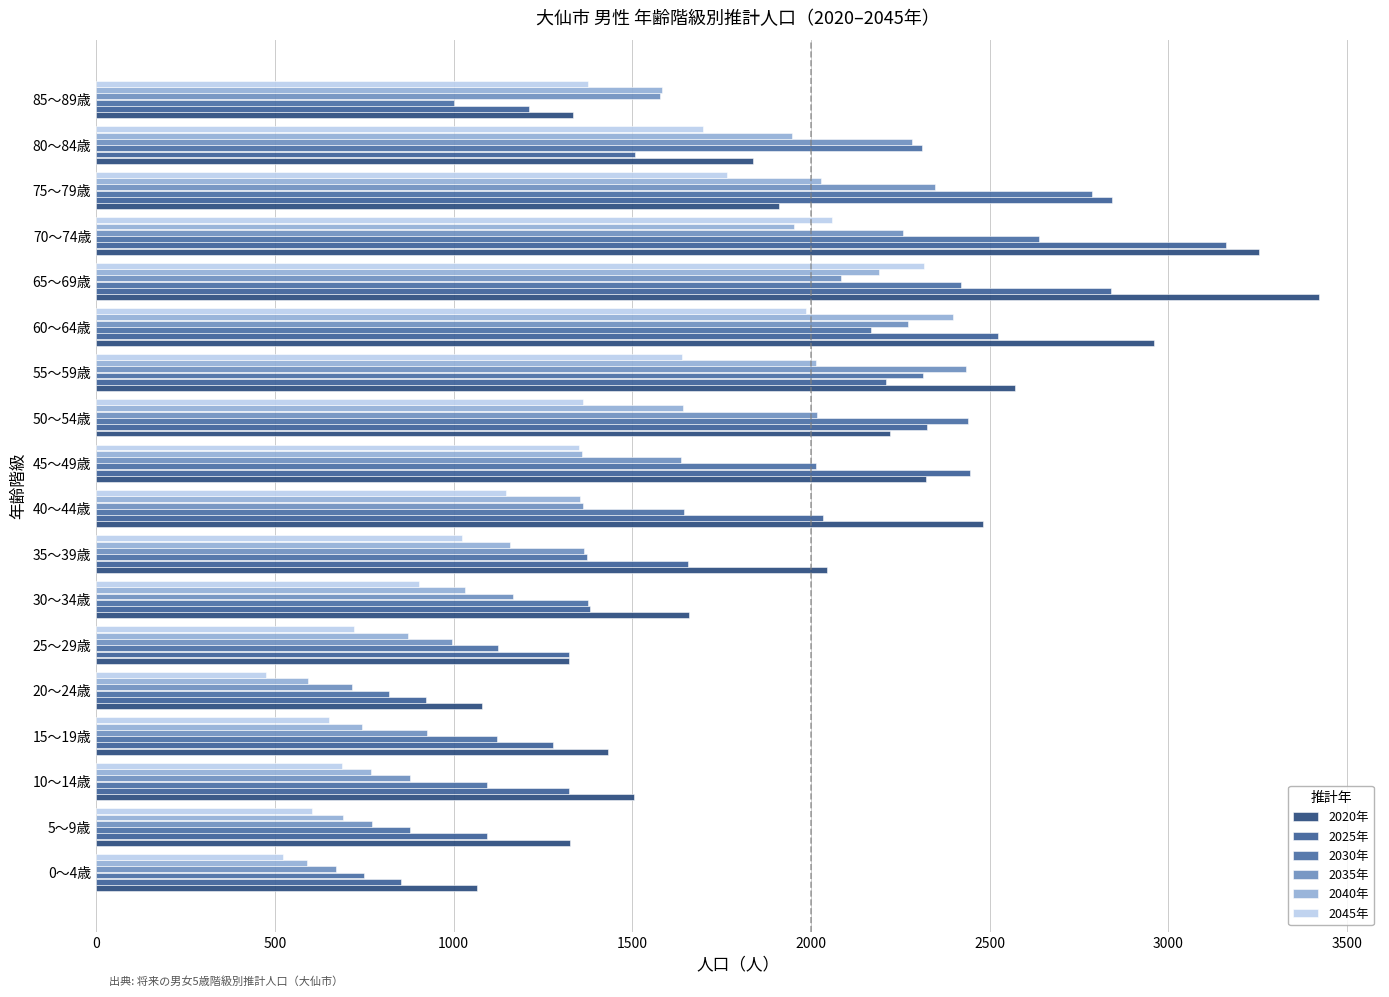

How many distinct data groups are displayed?

6